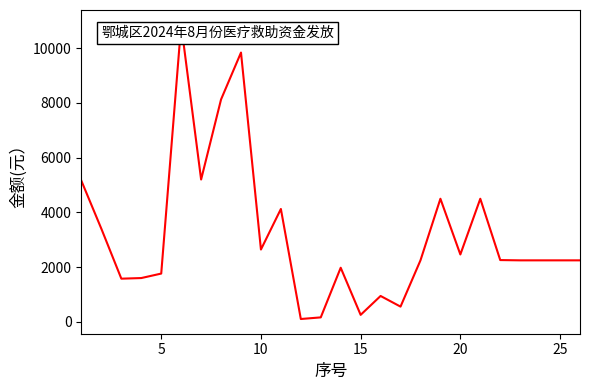

Is it true that the value at 15 is 259.1?

True